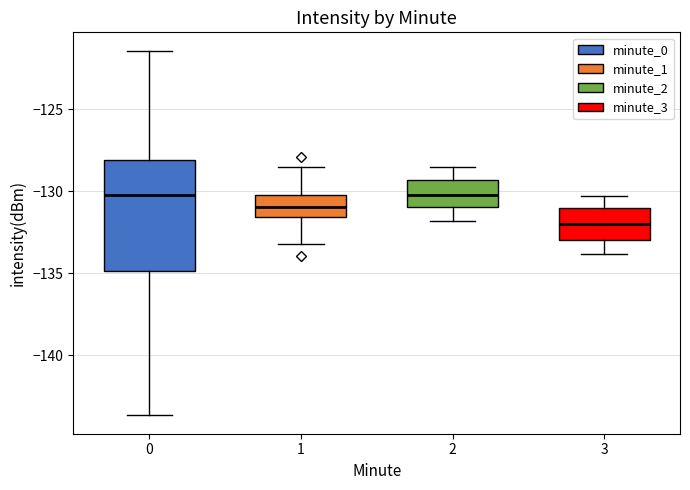

Which box is the tallest, from its lower edge to its upper edge?

0